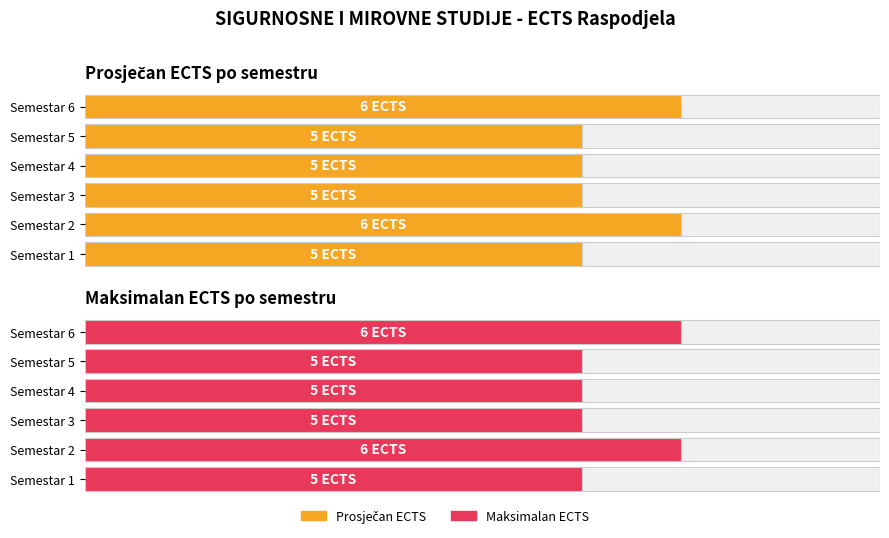

How many groups of bars are there?

6